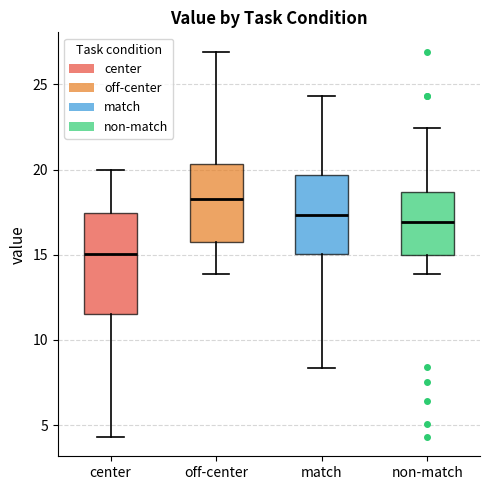

Reading left to right, read every box against the y-axis: the position of its median line, the range the box covers, and the ends of its whiskers. The values are not printed on the chart, so give them approximately, as read against the axis.

center: median 15.0, box 11.5 to 17.5, whiskers 4.5 to 20.0
off-center: median 18.5, box 15.5 to 20.5, whiskers 14.0 to 27.0
match: median 17.5, box 15.0 to 19.5, whiskers 8.5 to 24.5
non-match: median 17.0, box 15.0 to 18.5, whiskers 14.0 to 22.5